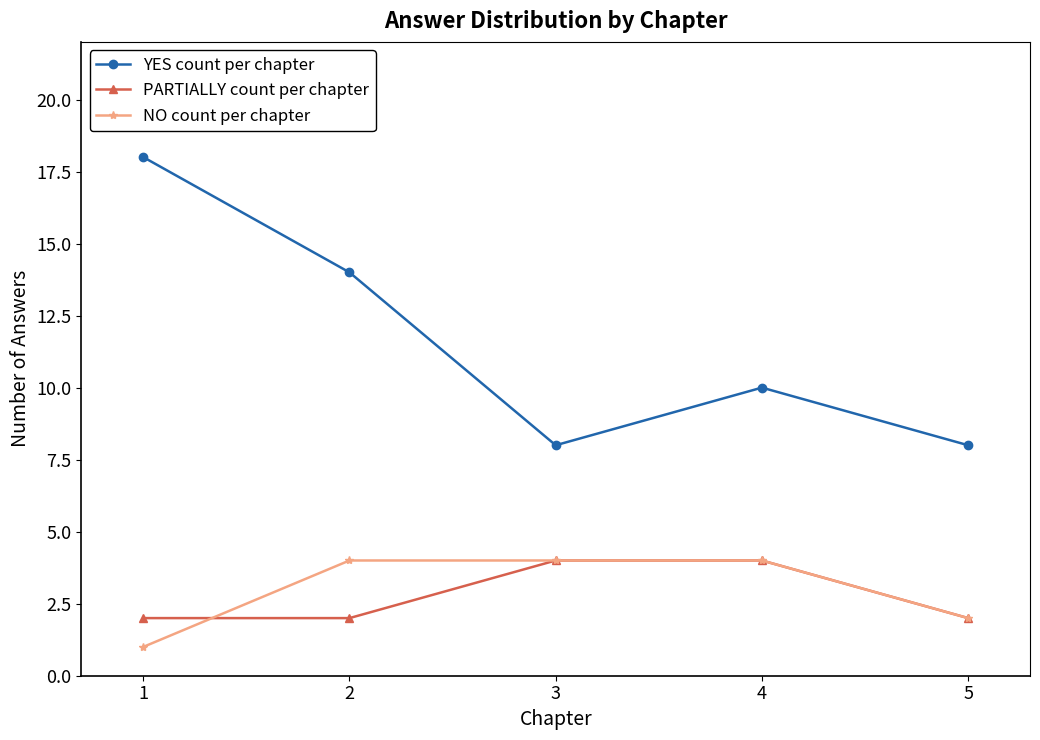

Does the chart display data point markers on the line(s)?

Yes